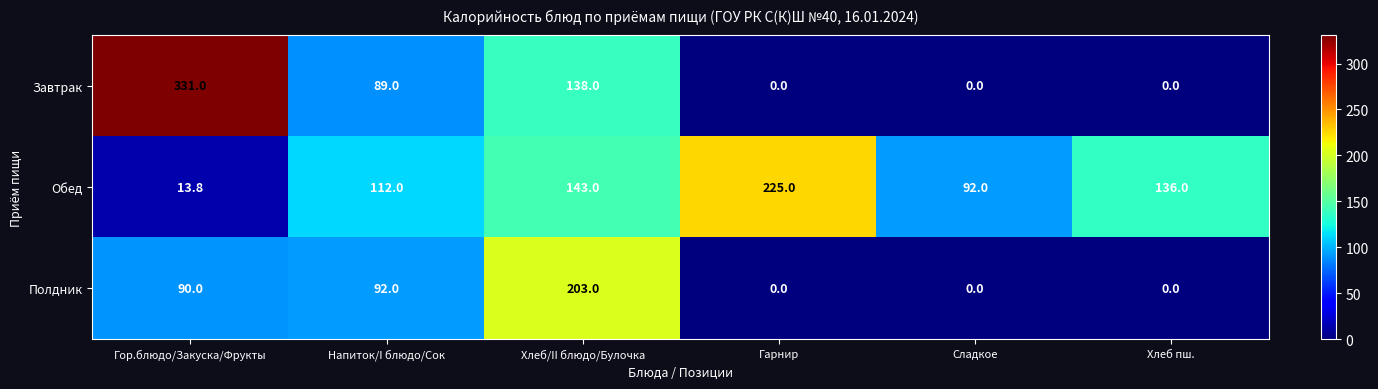

What is the maximum value shown in the chart?

331.0